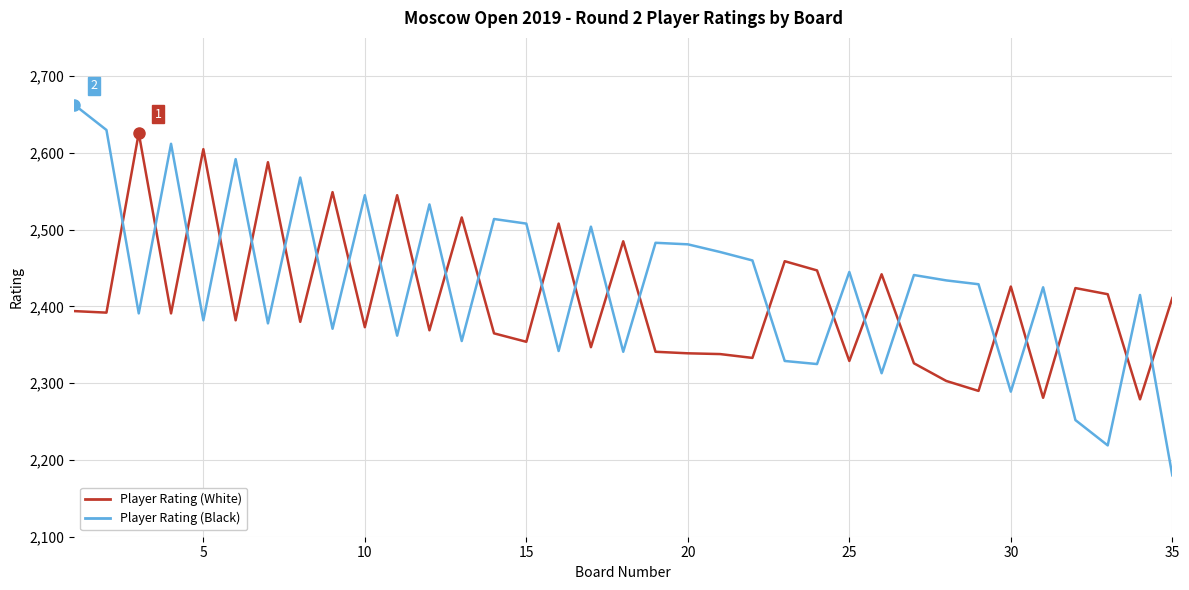

List the series in order of their peak value, highest first.

Player Rating (Black), Player Rating (White)